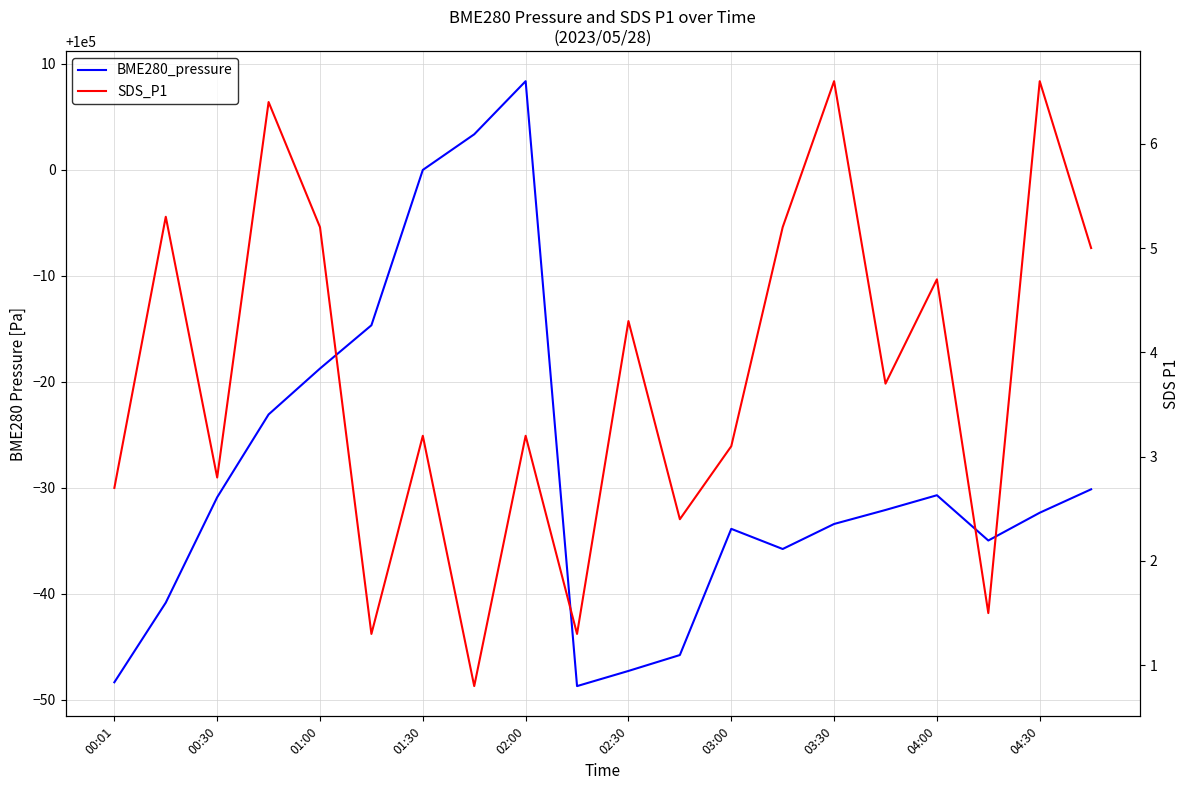

What is the value of the SDS_P1 point at the 6th from the left?

1.3